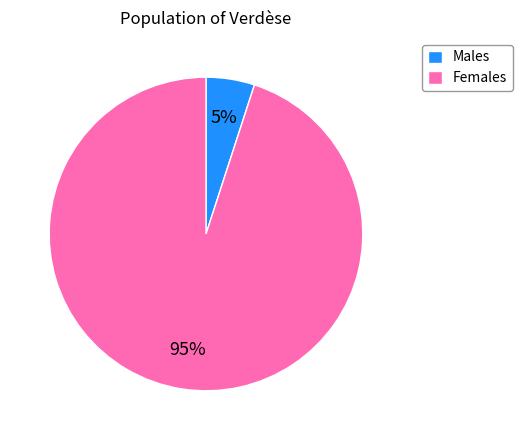

Which slice is the smallest?

Males